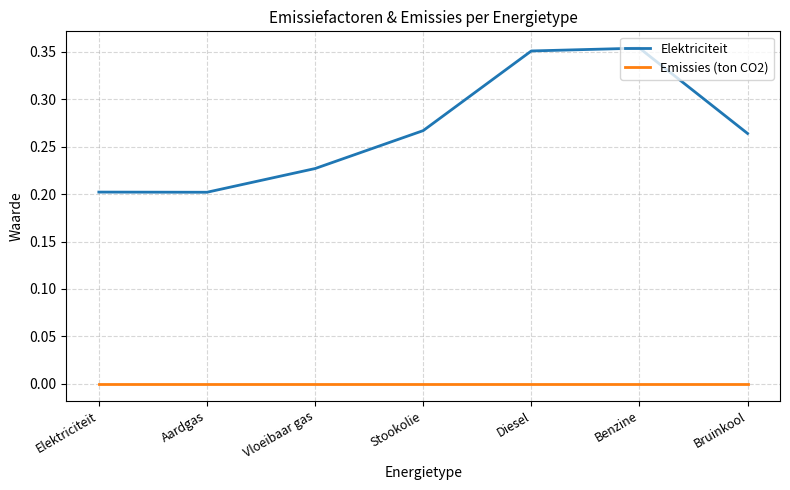

Rank the series at Benzine from highest to lowest value.

Elektriciteit, Emissies (ton CO2)